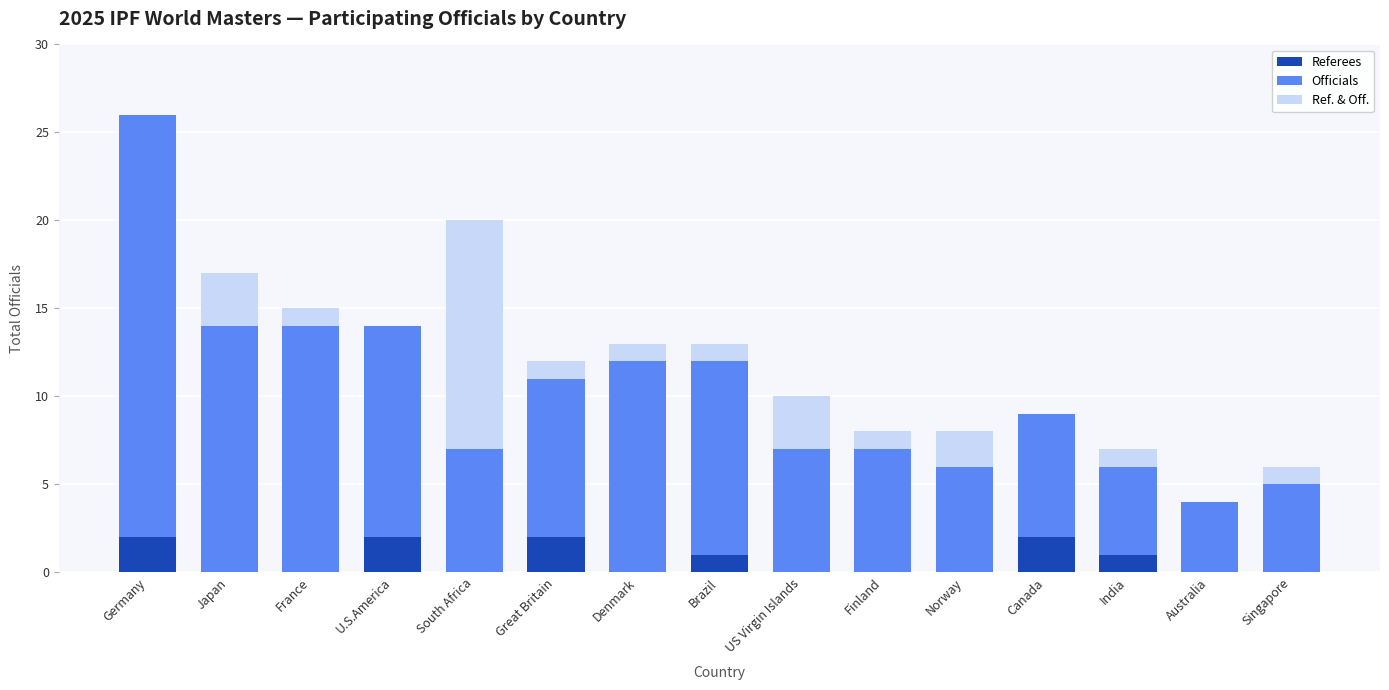

What is the total value across all series at South Africa?

20